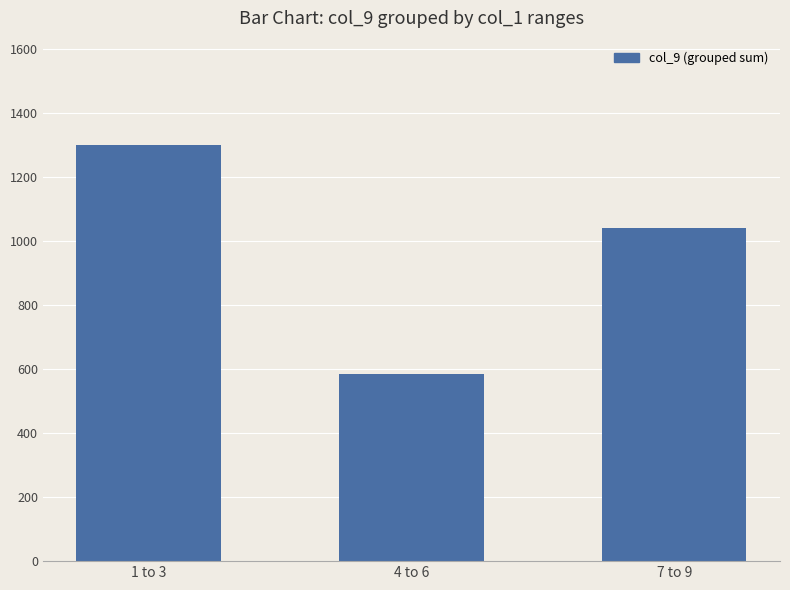

What is the ratio of the value at 7 to 9 to the value at 4 to 6?

1.8